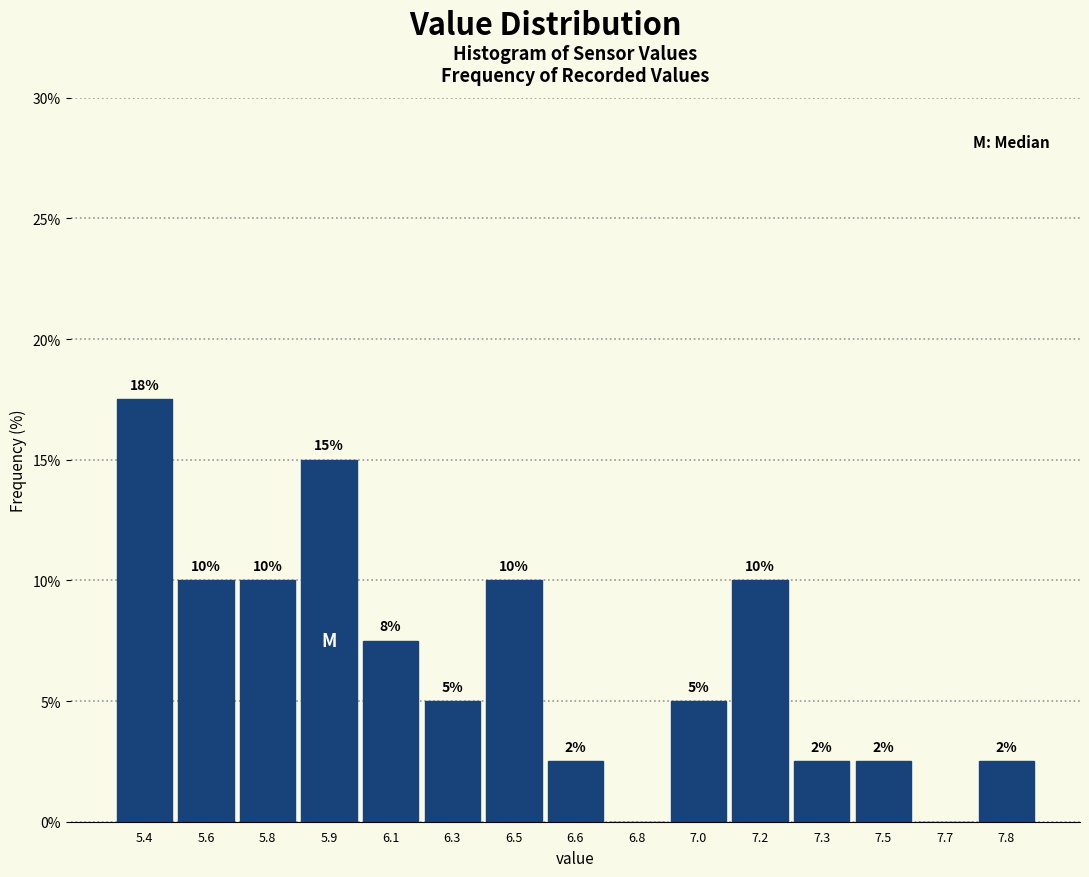

Between 6.6 and 7.7, which is larger?

6.6